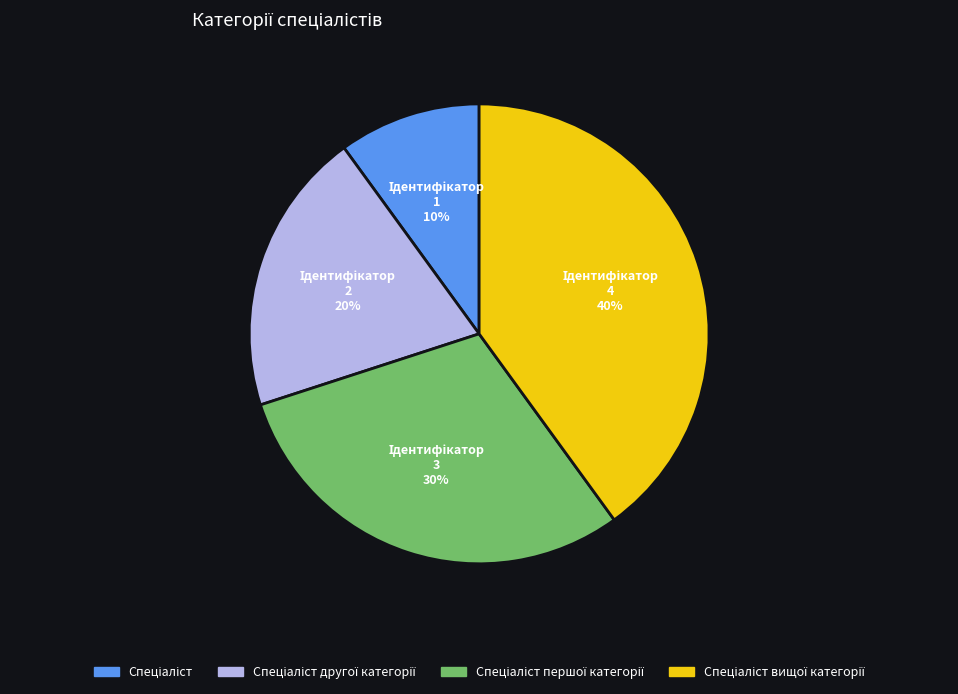

To the nearest percent, what is the difference between the largest and smallest slice percentages?

30%